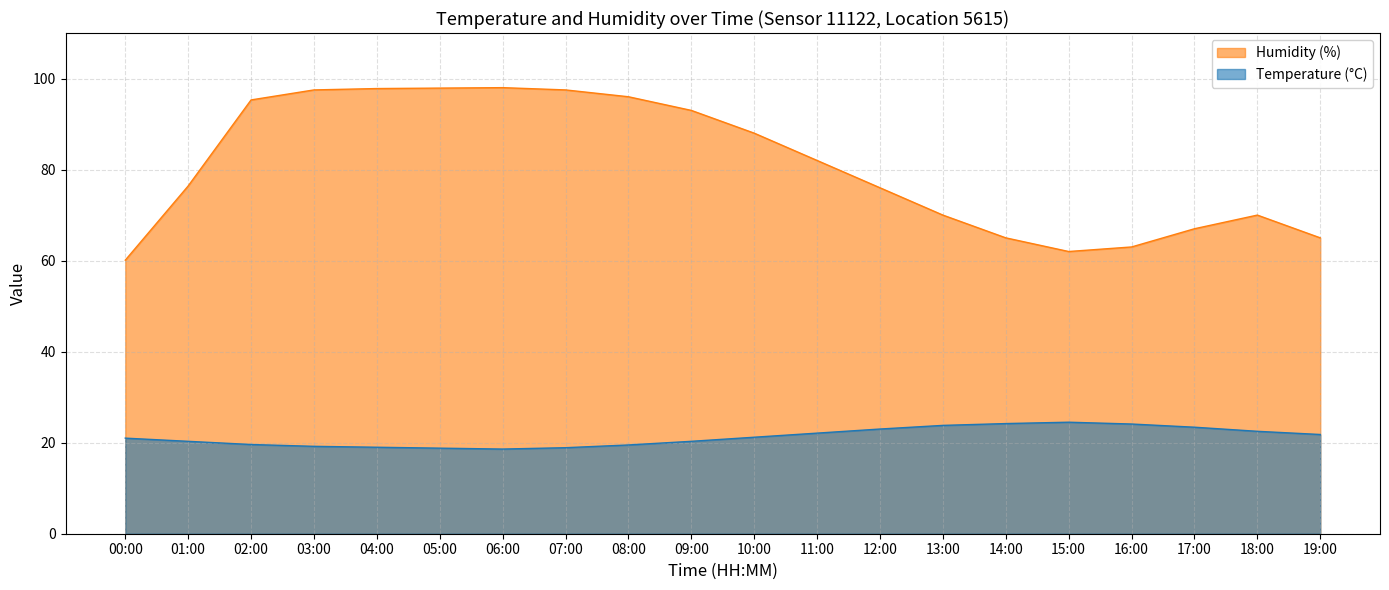

The humidity series shows 40.7 at 16:00. True or false?

False